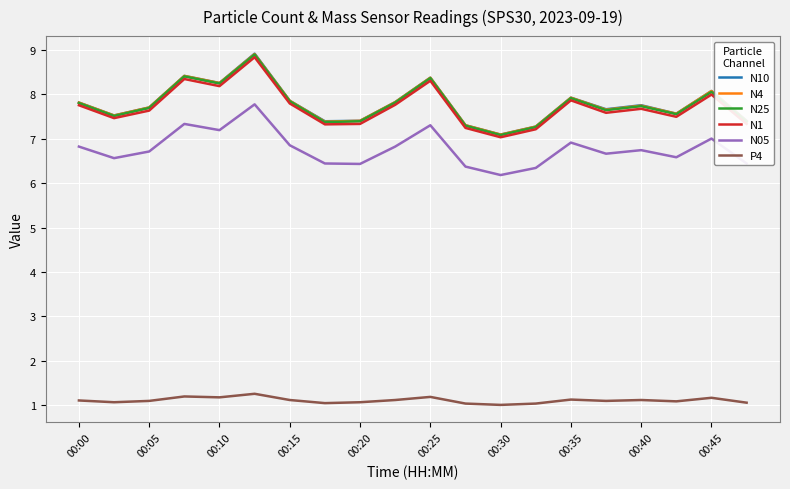

At how many categories does at least one series exceed 1?

20